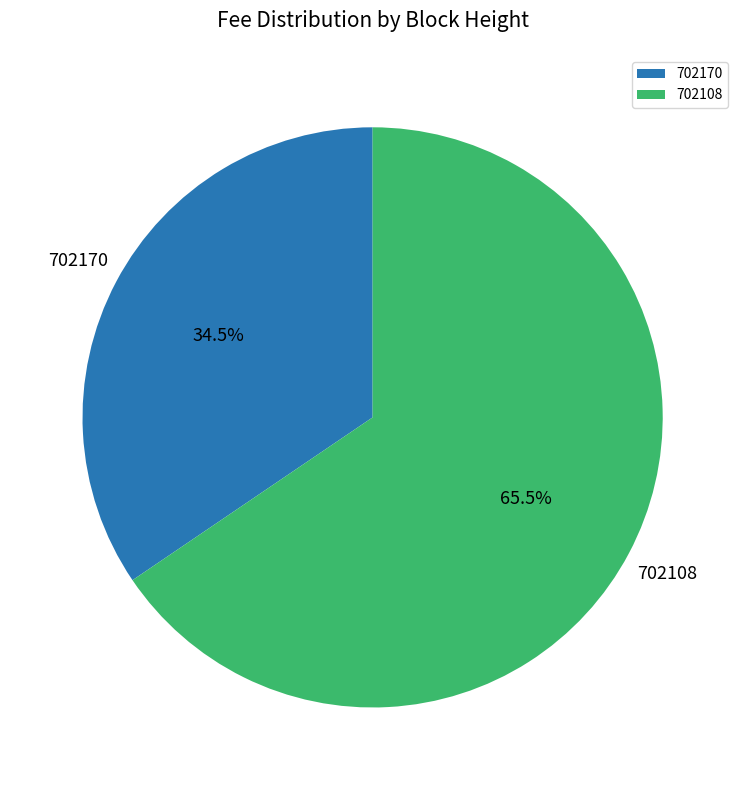

Count the number of slices in the pie.

2